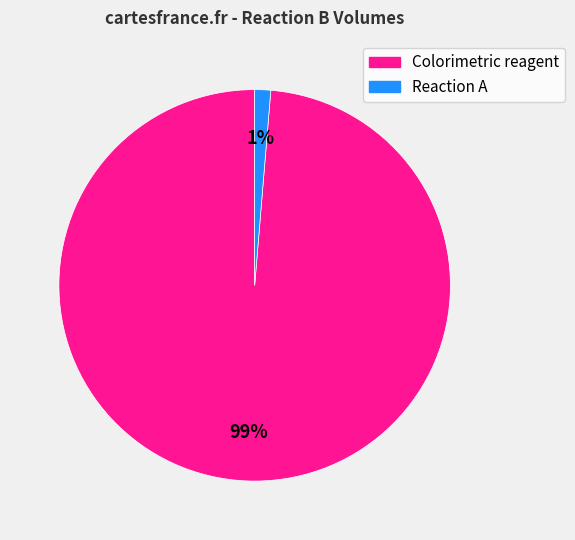

To the nearest percent, what is the combined percentage of Reaction A and Colorimetric reagent?

100%